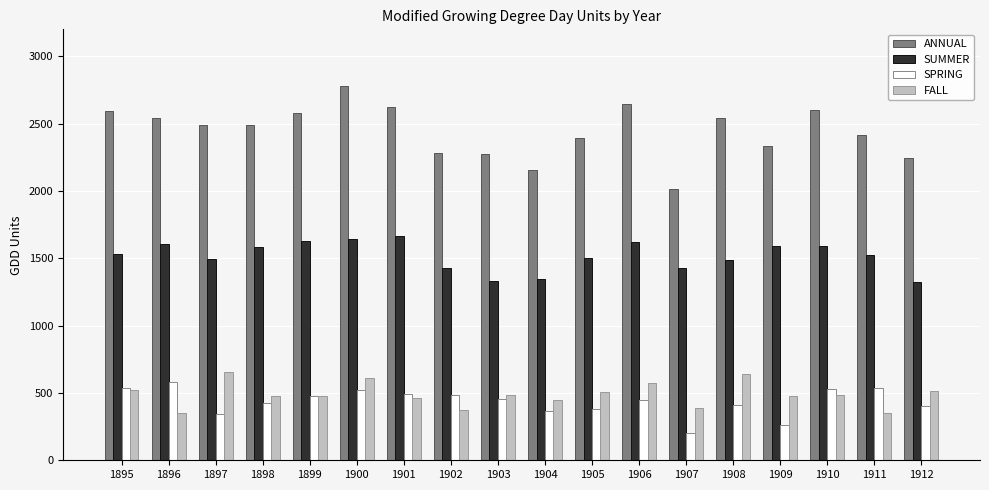

Which series has the widest spread of values?

ANNUAL